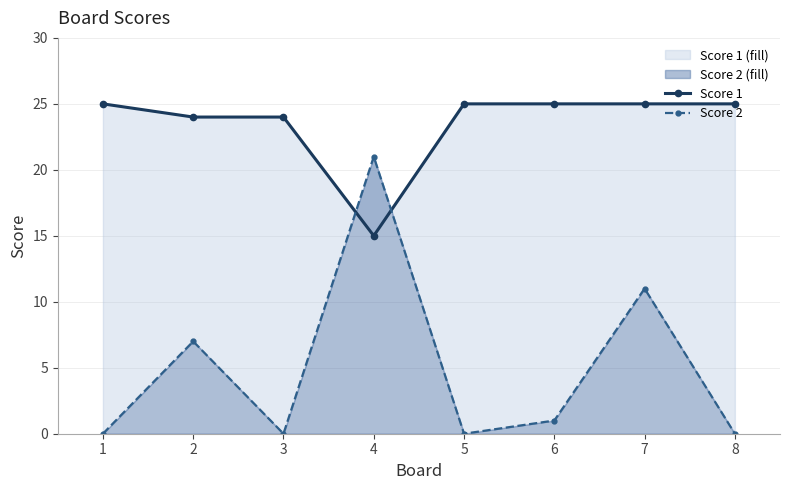

The value of Score 2 line at 3 is 0. True or false?

True